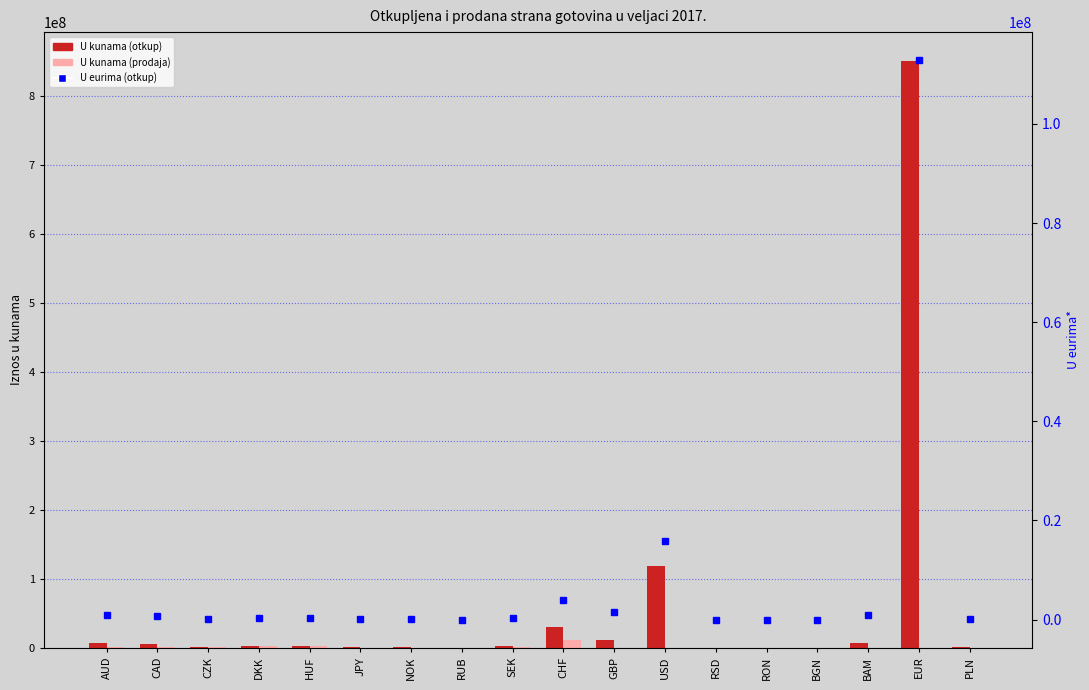

Are the bars horizontal?

No